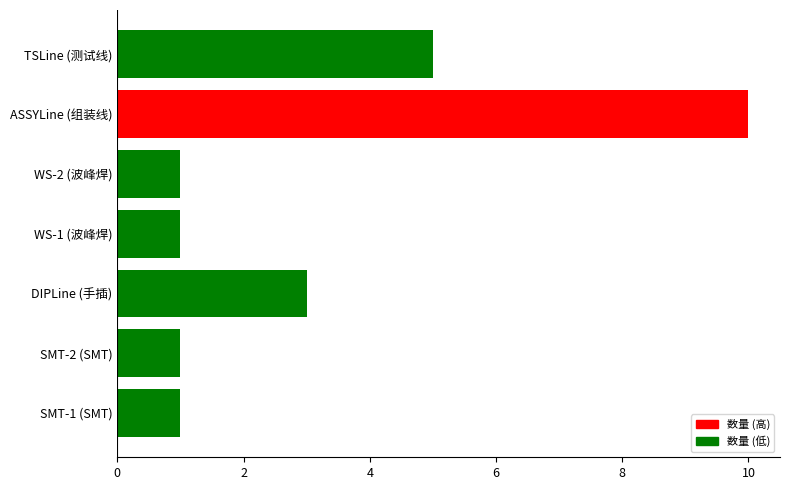

Where is the data nearest to the value 5?

TSLine (测试线)